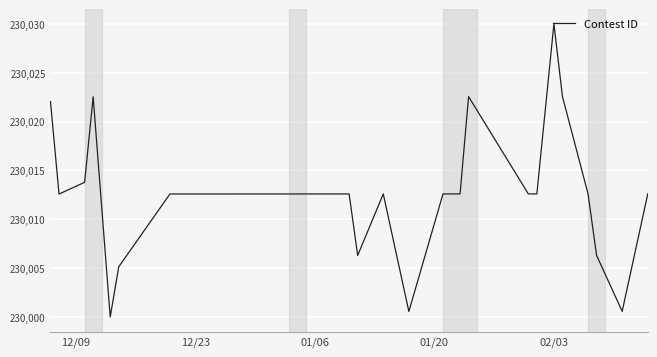

What is the maximum value shown in the chart?

230030.0